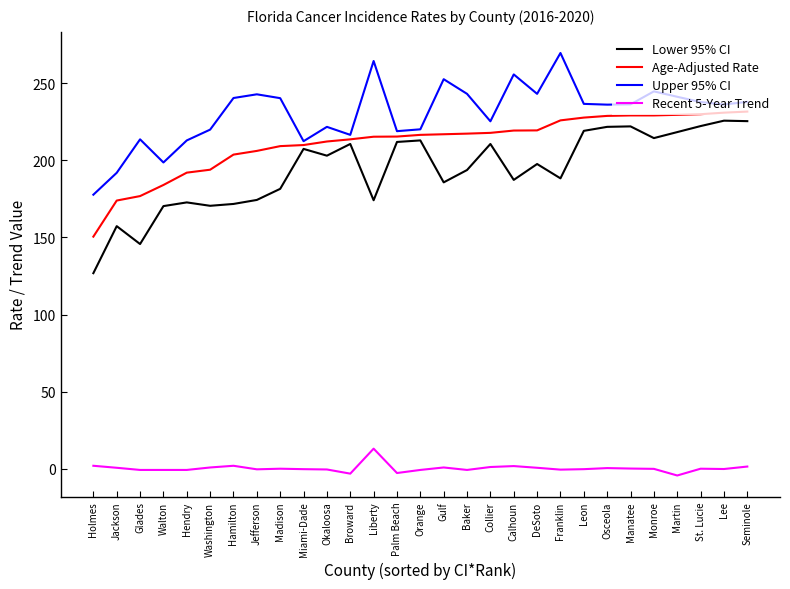

The value of Recent 5-Year Trend at DeSoto is 0.6. True or false?

True